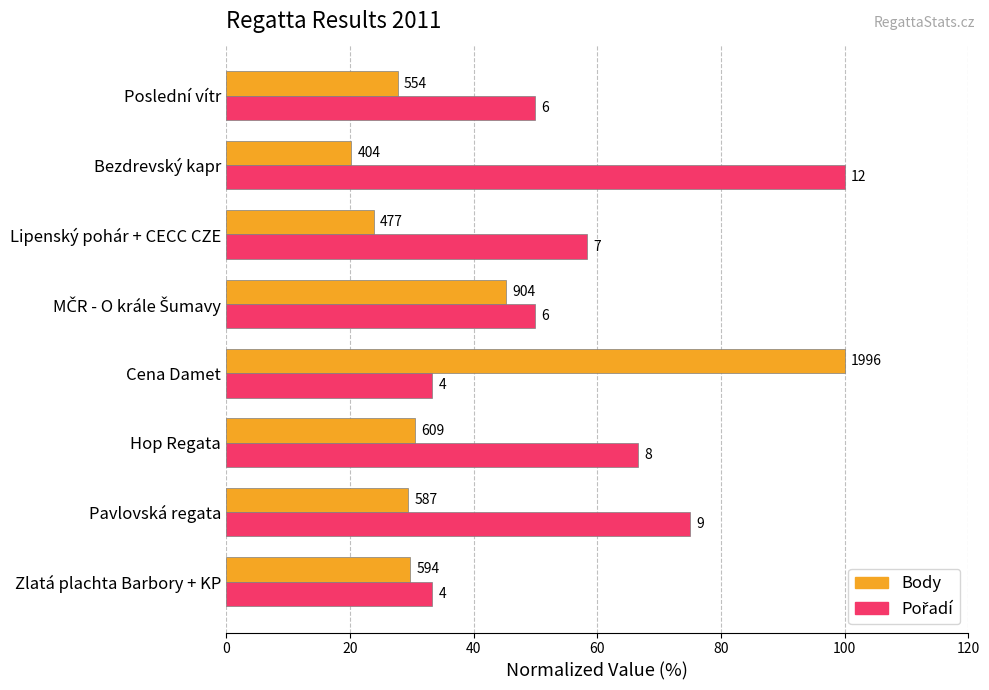

Are the bars grouped side by side (vs. stacked)?

Yes